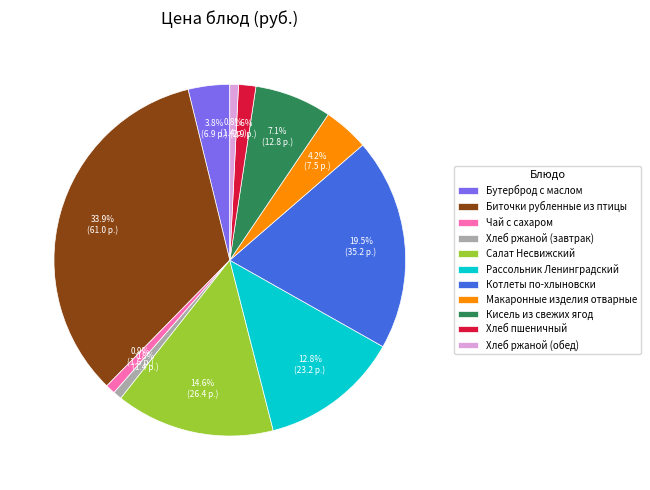

Is it true that Кисель из свежих ягод is 7% of the pie?

True